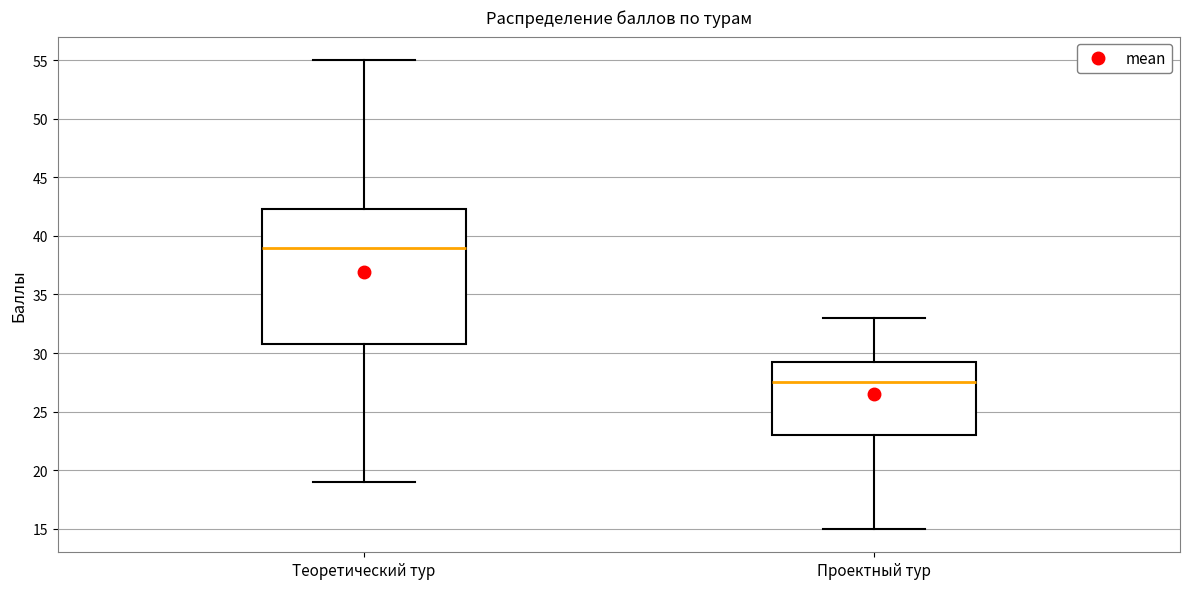

Which box has the lowest median line?

Проектный тур